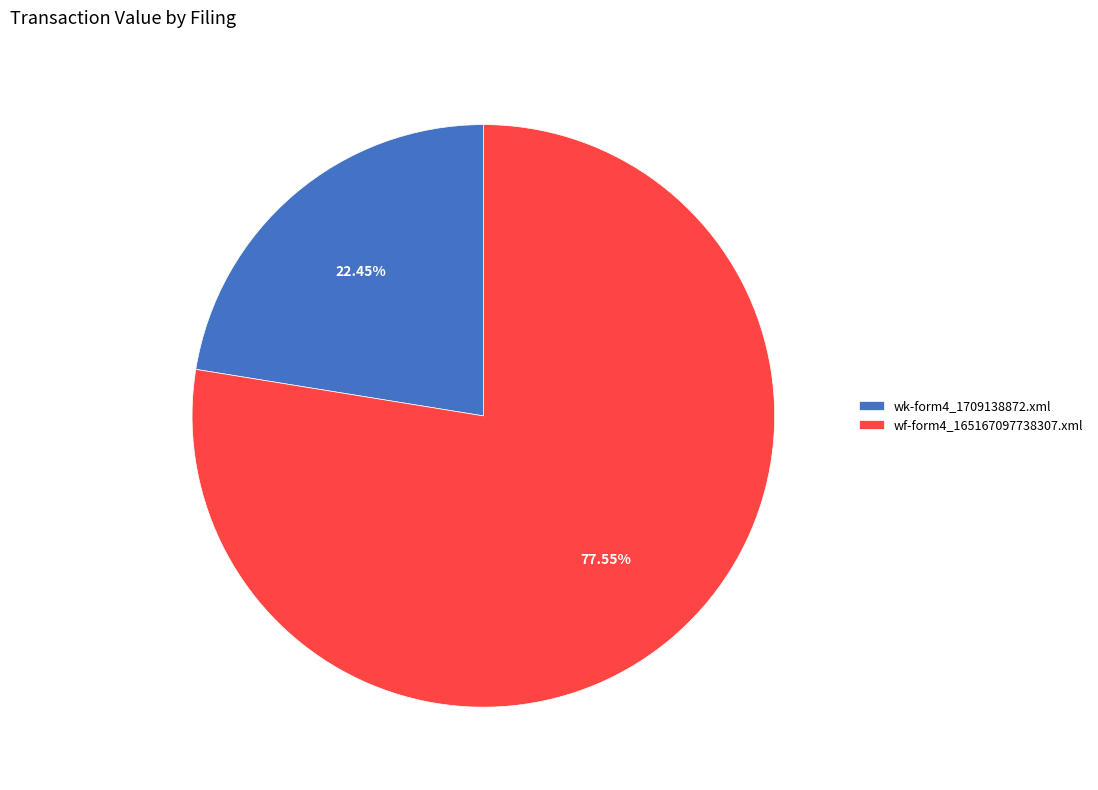

Is there a majority slice in this chart?

Yes